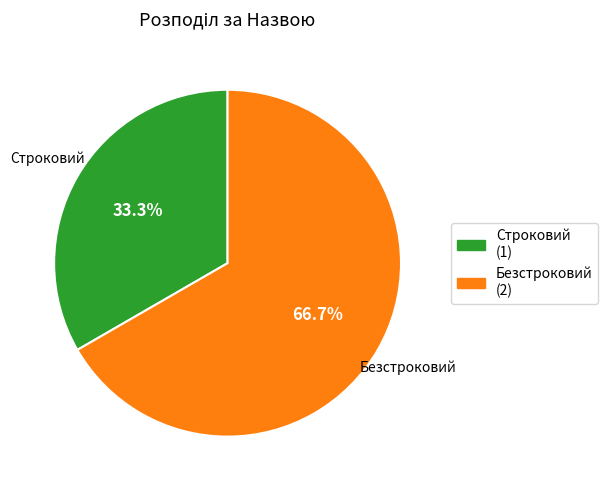

To the nearest percent, what portion does Строковий represent?

33%